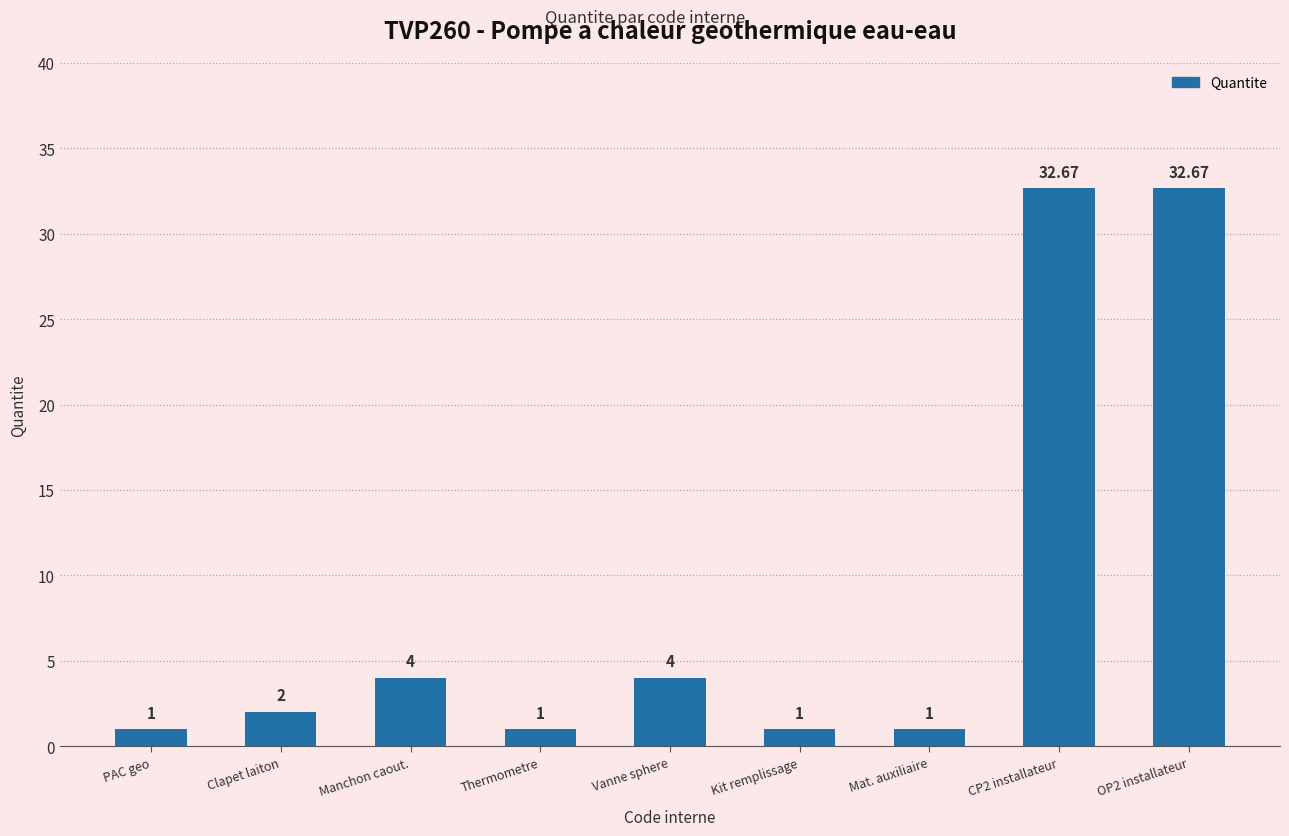

What is the change in value from Manchon caout. to Kit remplissage?

-3.0